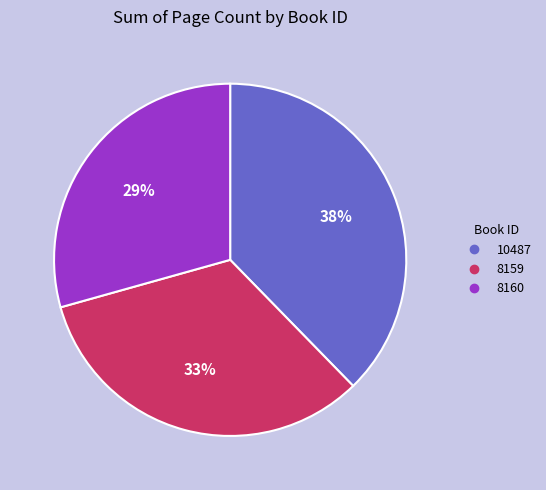

Does 8159 account for over 50% of the chart?

No